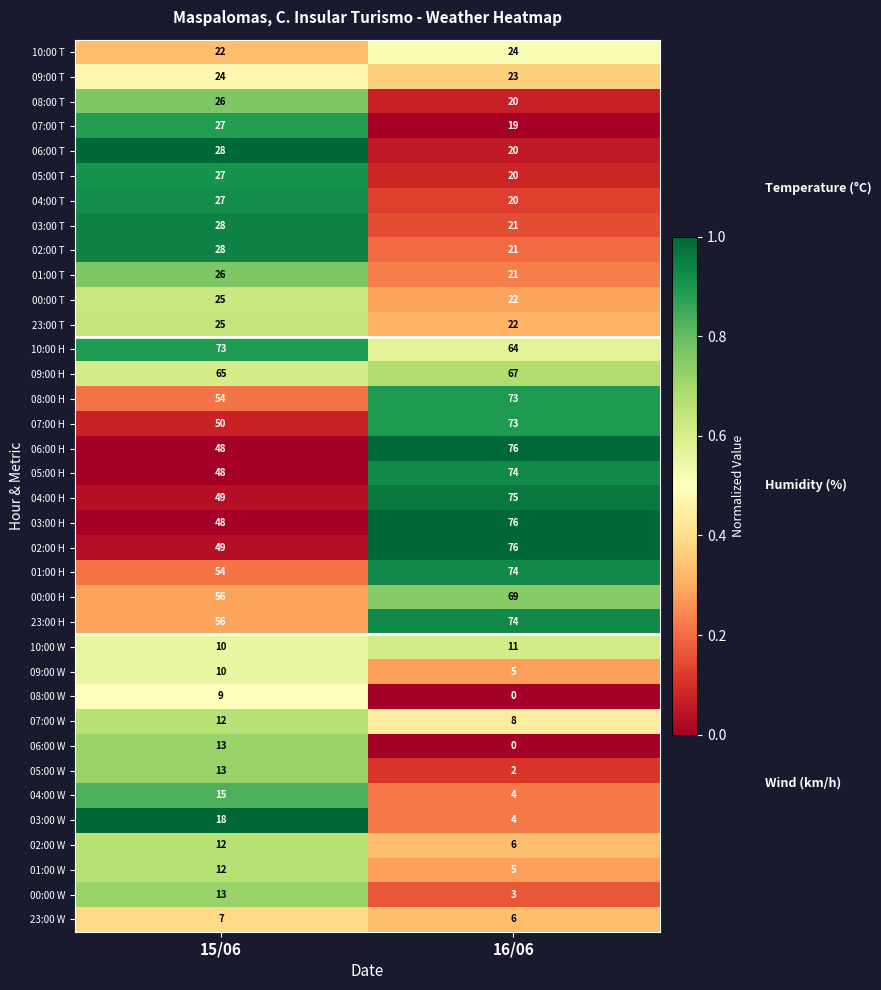

Is it true that 06:00 W equals 13 at 15/06?

True